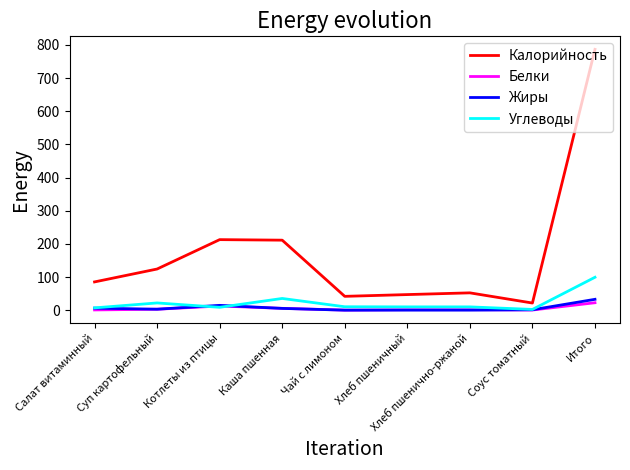

What is the difference between the Калорийность values at Итого and Хлеб пшеничный?

739.5